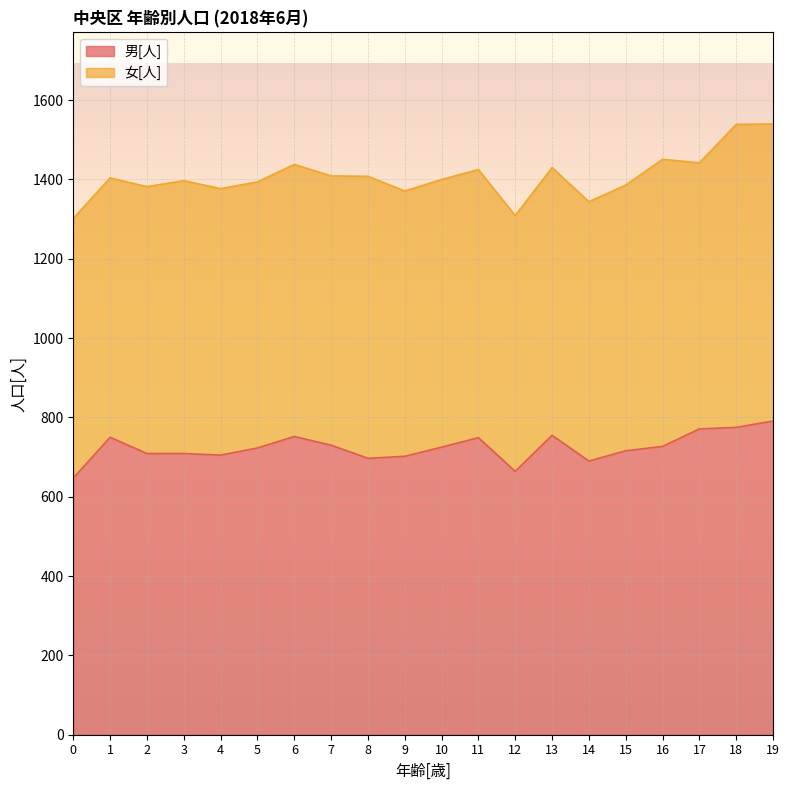

How many points are lower than both their immediate neighbors (excluding endpoints)?

4